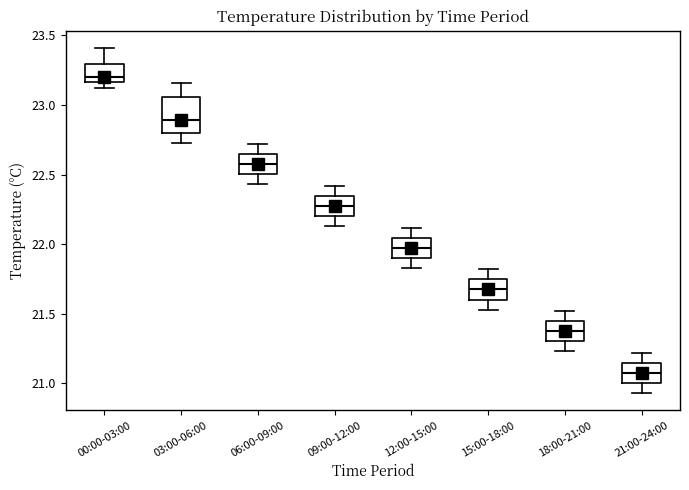

Which box has the highest median line?

00:00-03:00